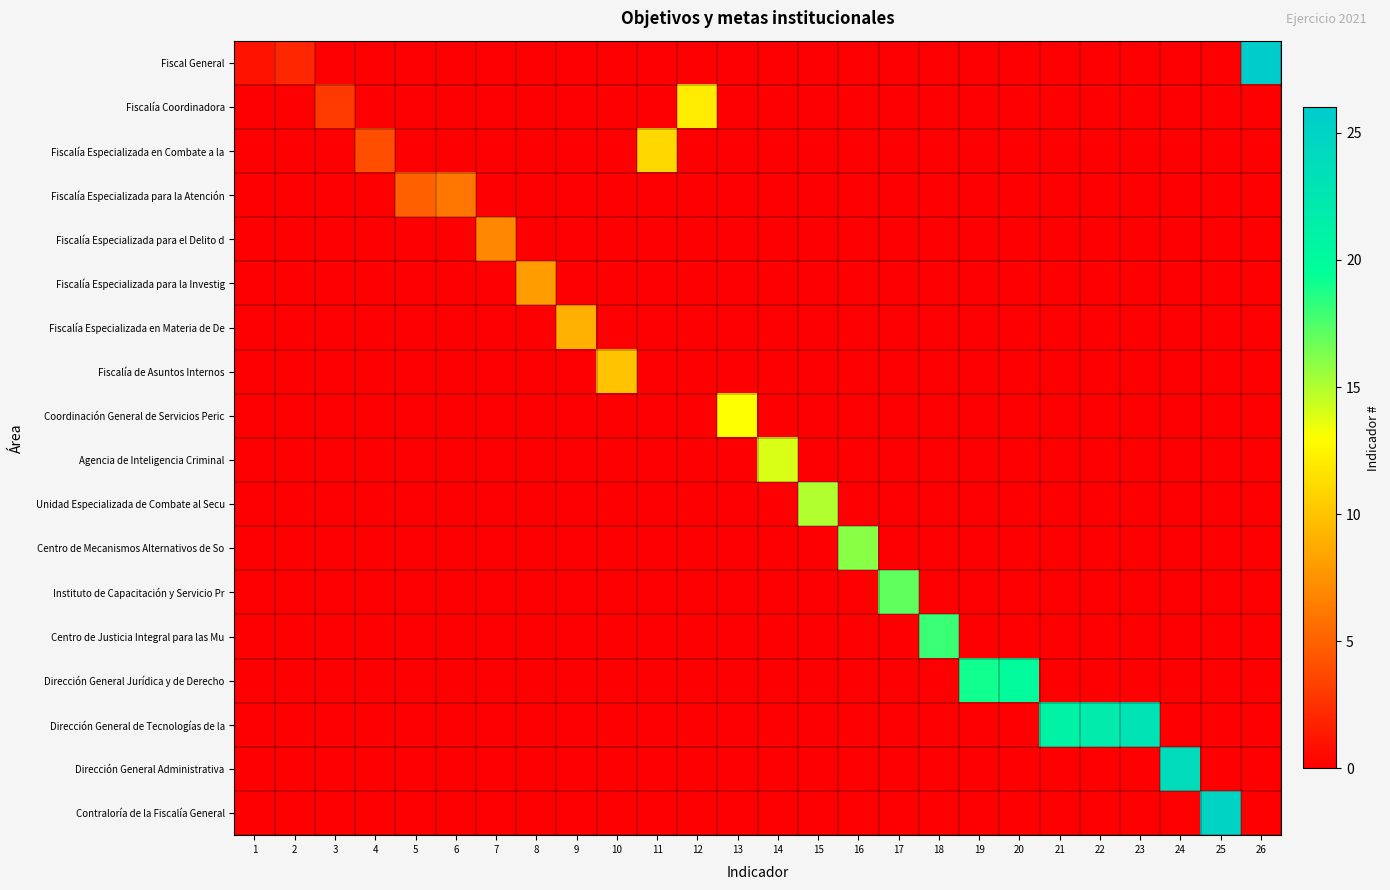

At how many categories does at least one series exceed 13?

13